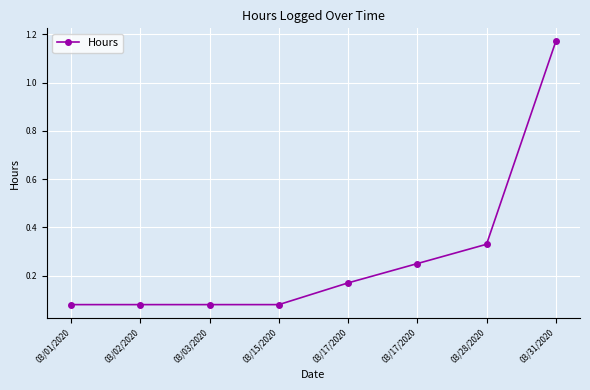

True or false: there are more than 2 points higher than both neighbors.

False